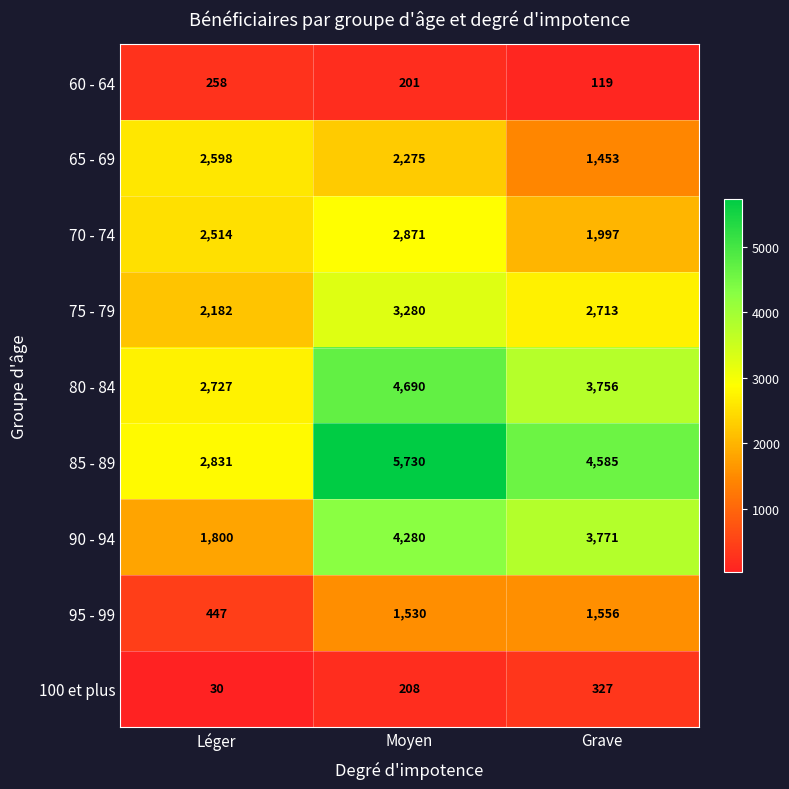

True or false: 60 - 64 has a value of 113 at Moyen.

False